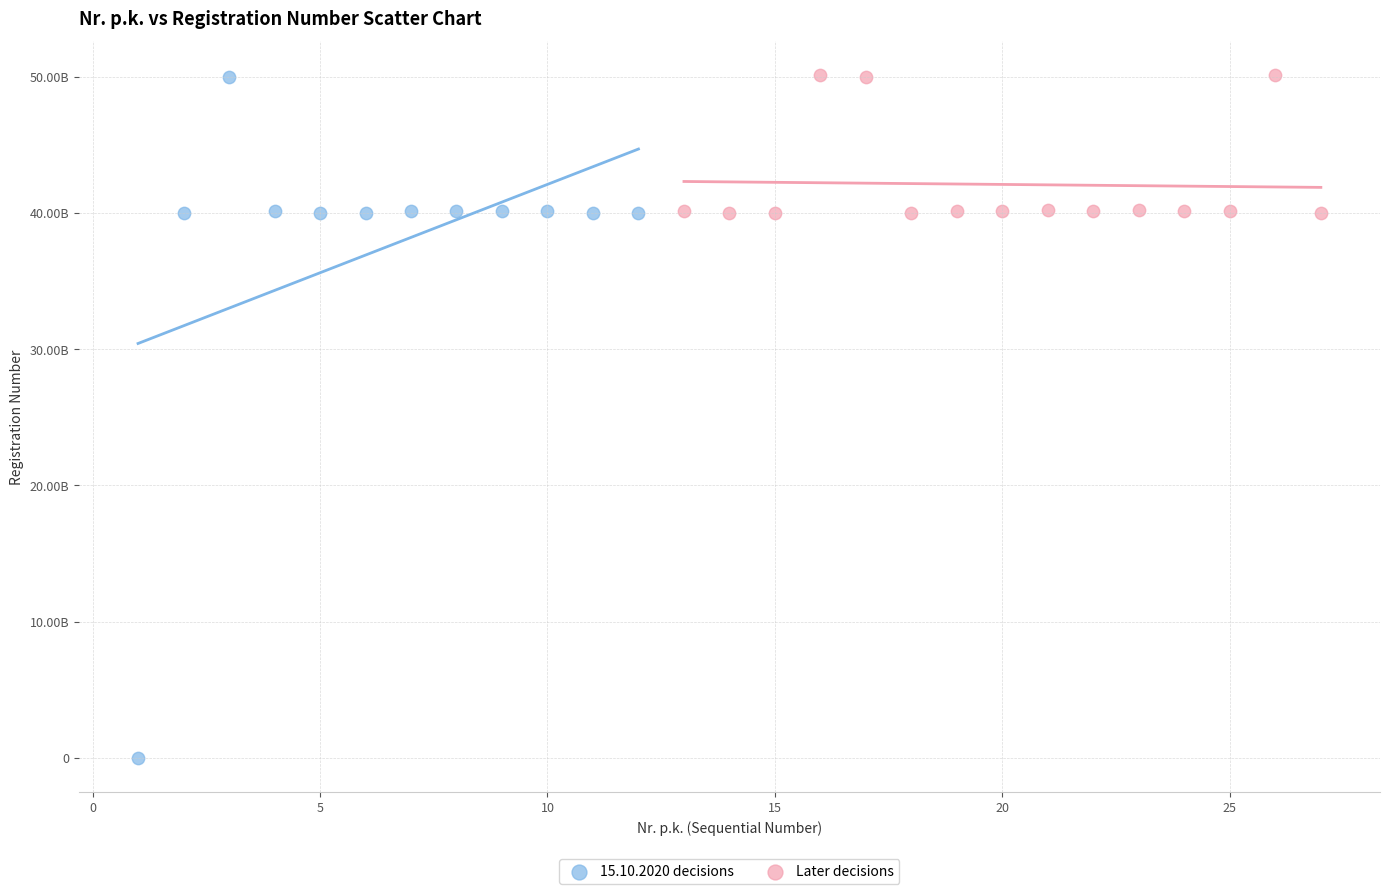

What are all the series names shown in the legend?

15.10.2020 decisions, Later decisions